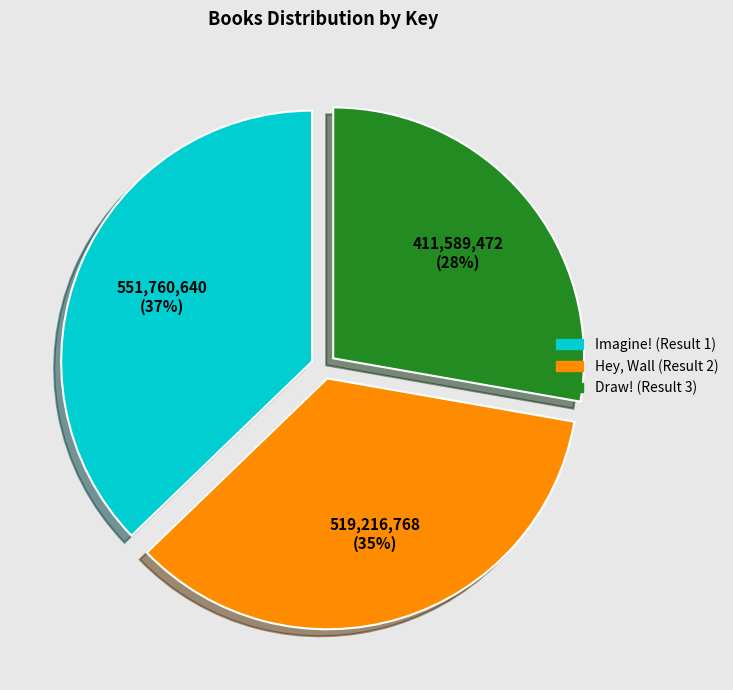

Do Draw! (Result 3) and Hey, Wall (Result 2) together represent more than half of the pie?

Yes